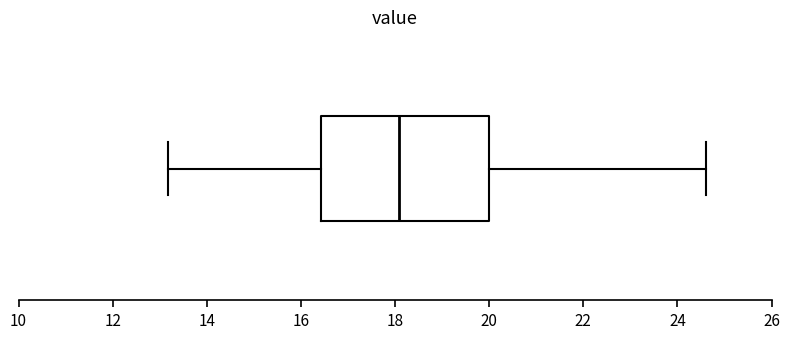

Transcribe this box plot: give where the median line is, the range the box spans, and where the two whiskers end, as read against the x-axis. The values are not printed on the chart, so give them approximately, as read against the axis.

median 18.0, box 16.4 to 20.0, whiskers 13.2 to 24.6